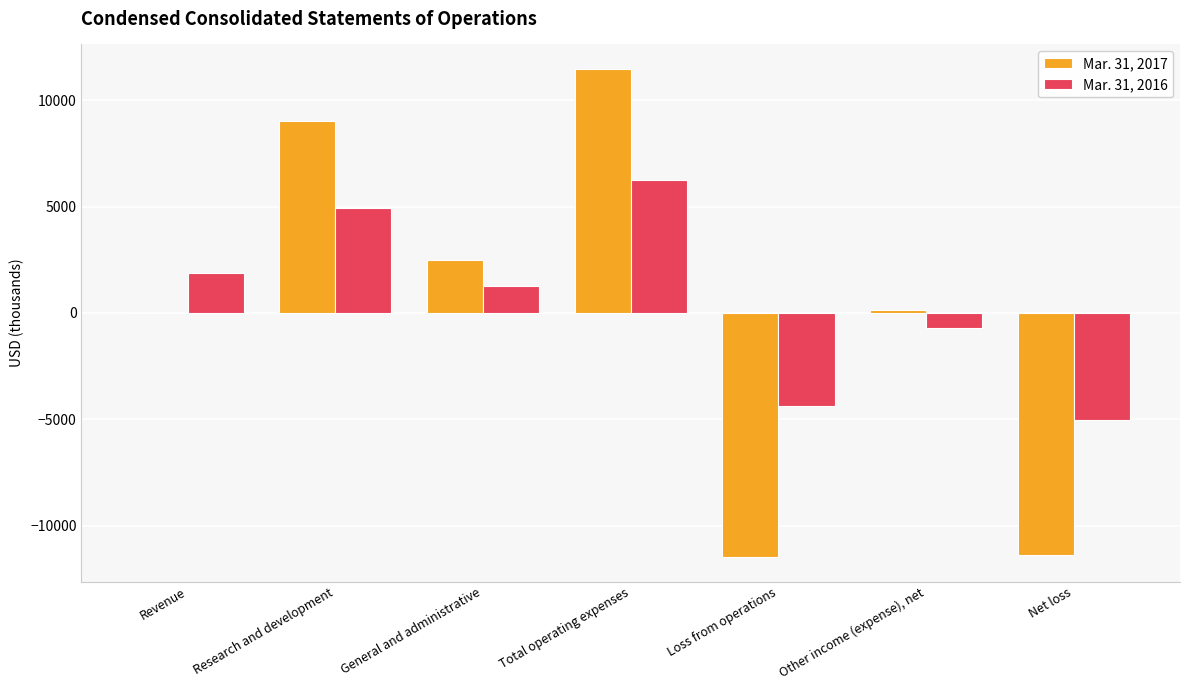

How many values in Mar. 31, 2016 are above zero?

4